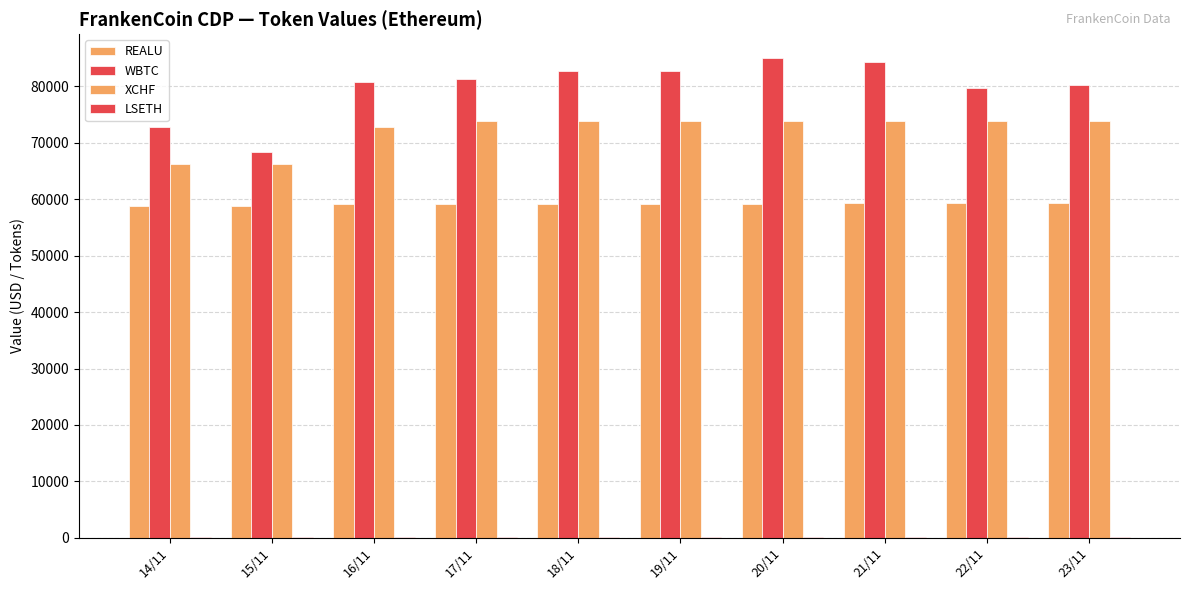

The LSETH series shows 53.0 at 20/11. True or false?

False